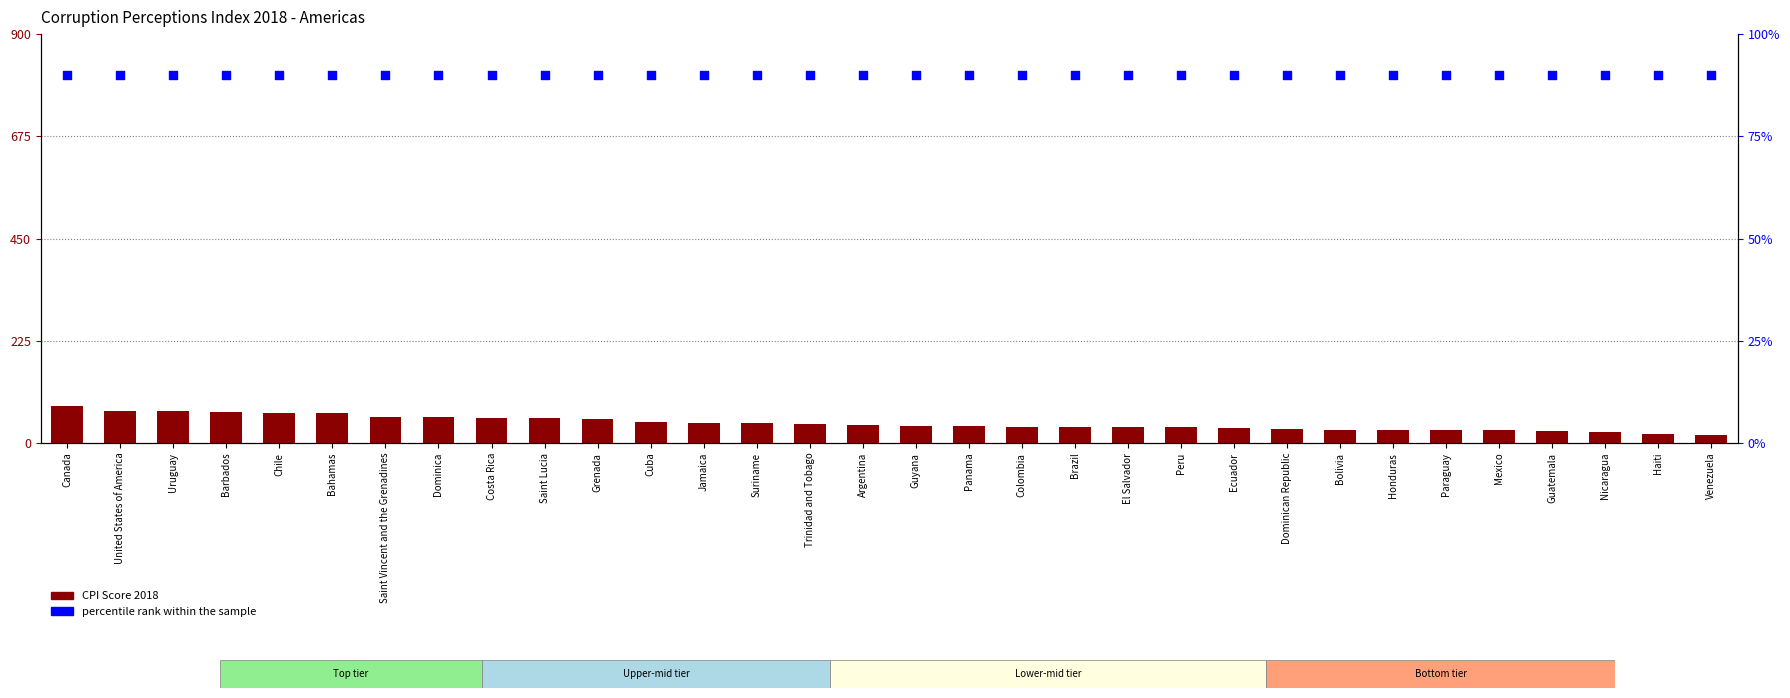

Which series reaches the minimum Y coordinate?

CPI Score 2018